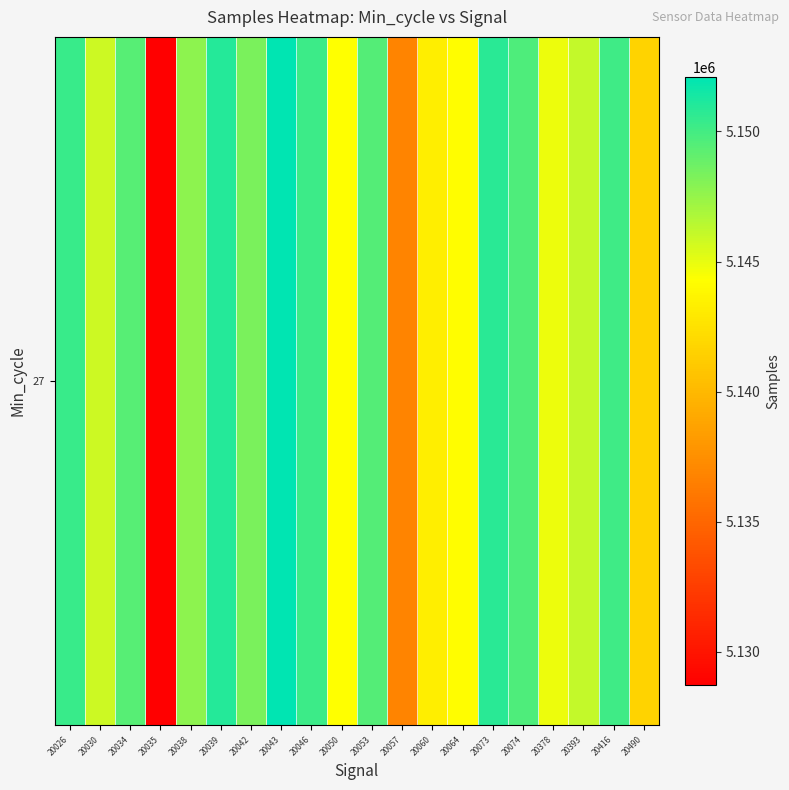

What is the greatest value displayed?

5152100